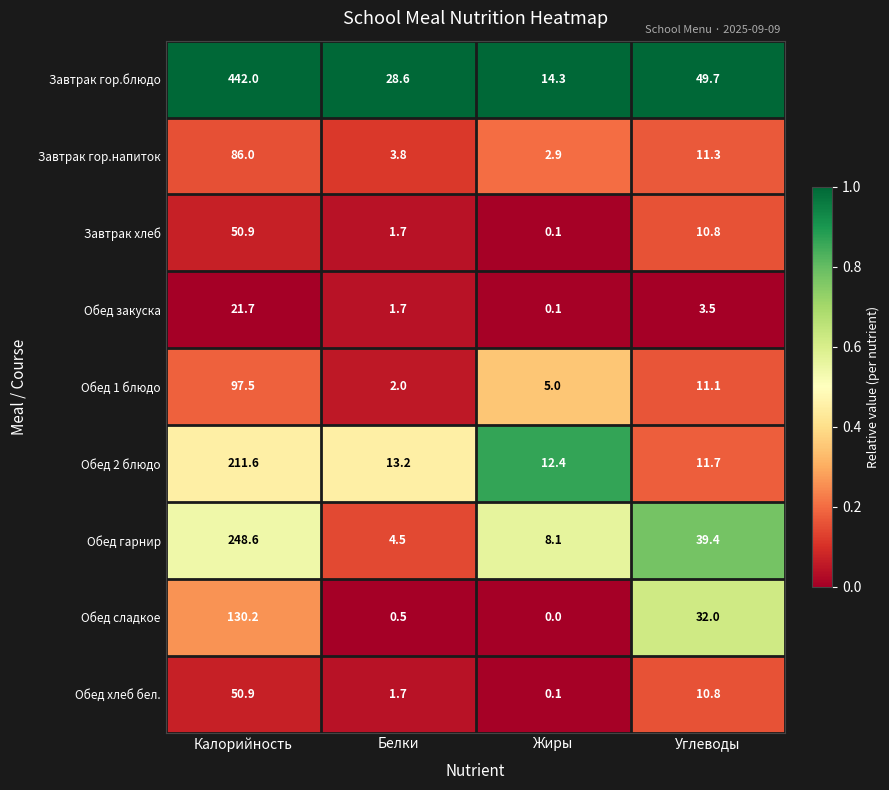

Which series changed the most between Калорийность and Белки?

Завтрак гор.блюдо